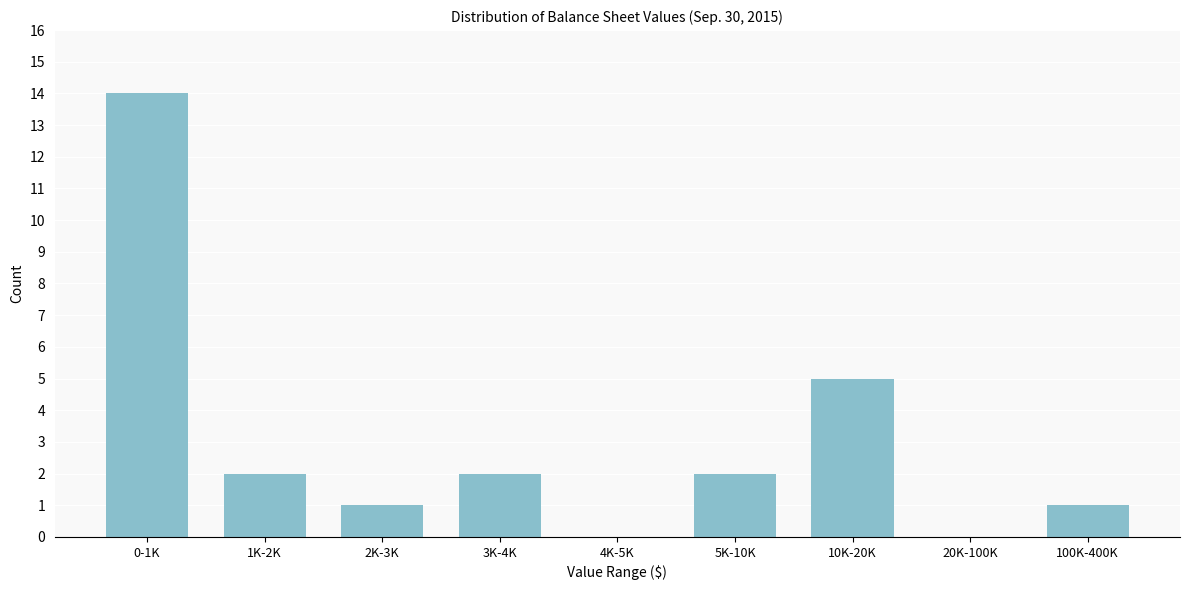

Reading right to left, list all the values displayed in this chart.

100K-400K=1	20K-100K=0	10K-20K=5	5K-10K=2	4K-5K=0	3K-4K=2	2K-3K=1	1K-2K=2	0-1K=14